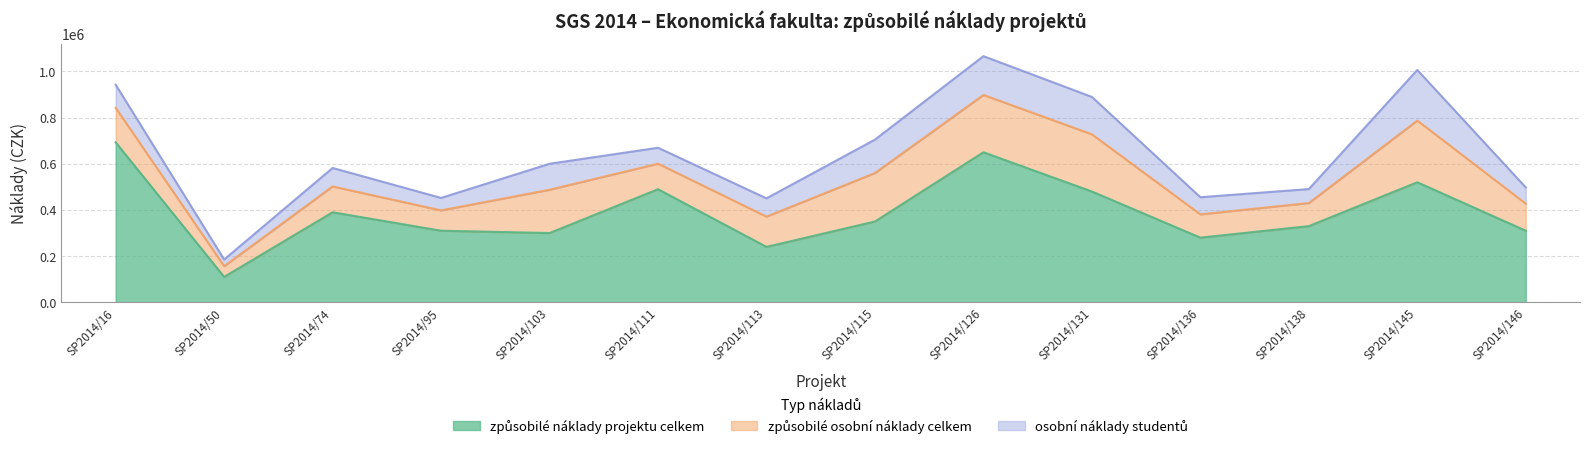

Reading left to right, extract all data points from this chart.

způsobilé náklady projektu celkem: SP2014/16=693000.0	SP2014/50=110000.0	SP2014/74=390000.0	SP2014/95=310000.0	SP2014/103=300000.0	SP2014/111=490000.0	SP2014/113=240000.0	SP2014/115=350000.0	SP2014/126=650000.0	SP2014/131=480000.0	SP2014/136=280000.0	SP2014/138=330000.0	SP2014/145=520000.0	SP2014/146=310000.0
způsobilé osobní náklady celkem: SP2014/16=149741.0	SP2014/50=46488.0	SP2014/74=111999.1	SP2014/95=88170.0	SP2014/103=187600.0	SP2014/111=110540.0	SP2014/113=131260.0	SP2014/115=210058.0	SP2014/126=248400.0	SP2014/131=247759.9	SP2014/136=100970.0	SP2014/138=100030.0	SP2014/145=267400.0	SP2014/146=117300.0
osobní náklady studentů: SP2014/16=100000.0	SP2014/50=28800.0	SP2014/74=80000.0	SP2014/95=54000.0	SP2014/103=112560.0	SP2014/111=69000.0	SP2014/113=79000.0	SP2014/115=144800.0	SP2014/126=168000.0	SP2014/131=162000.0	SP2014/136=74170.0	SP2014/138=60500.0	SP2014/145=219160.0	SP2014/146=70400.0